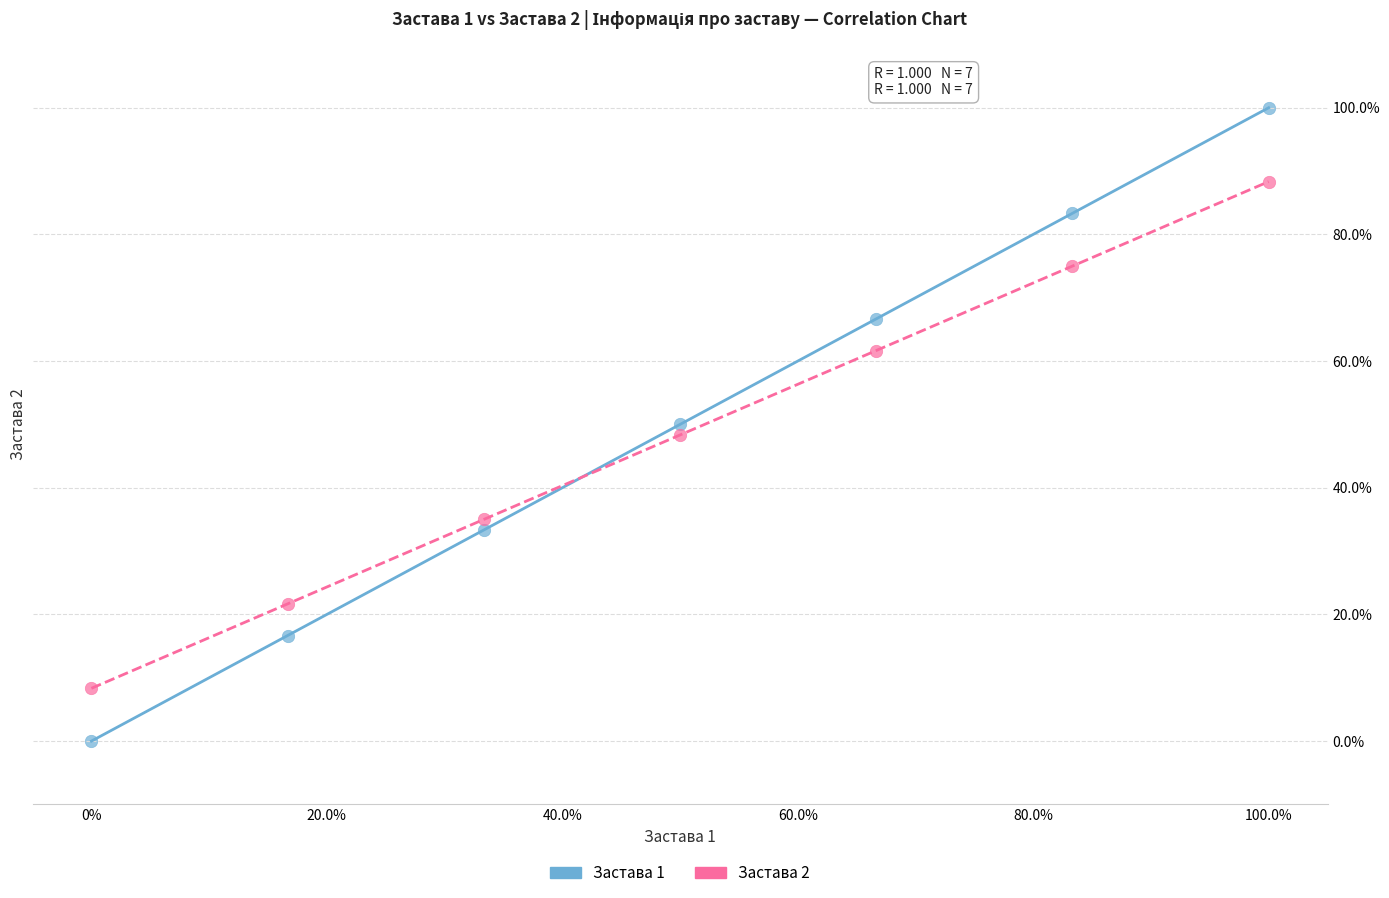

What are all the series names shown in the legend?

Застава 1, Застава 2